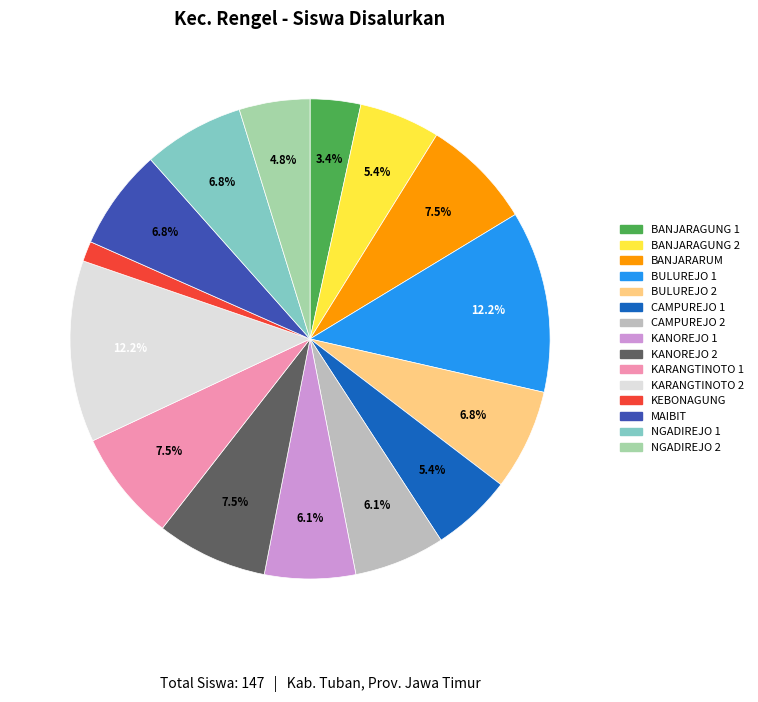

How many segments does this pie chart have?

15